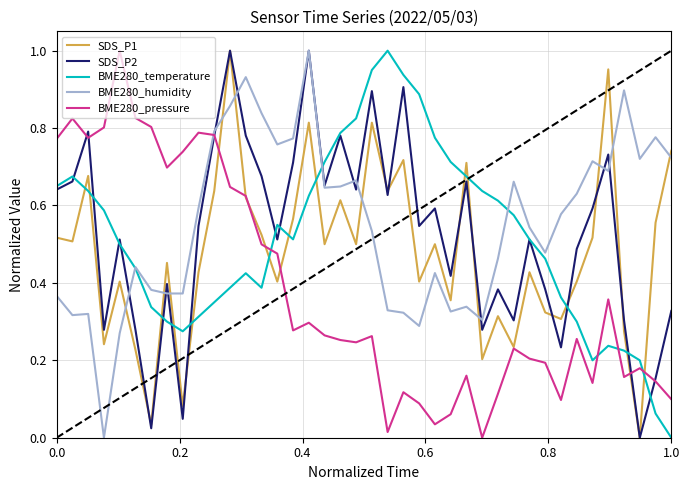

True or false: SDS_P1 and BME280_temperature intersect in this chart.

True